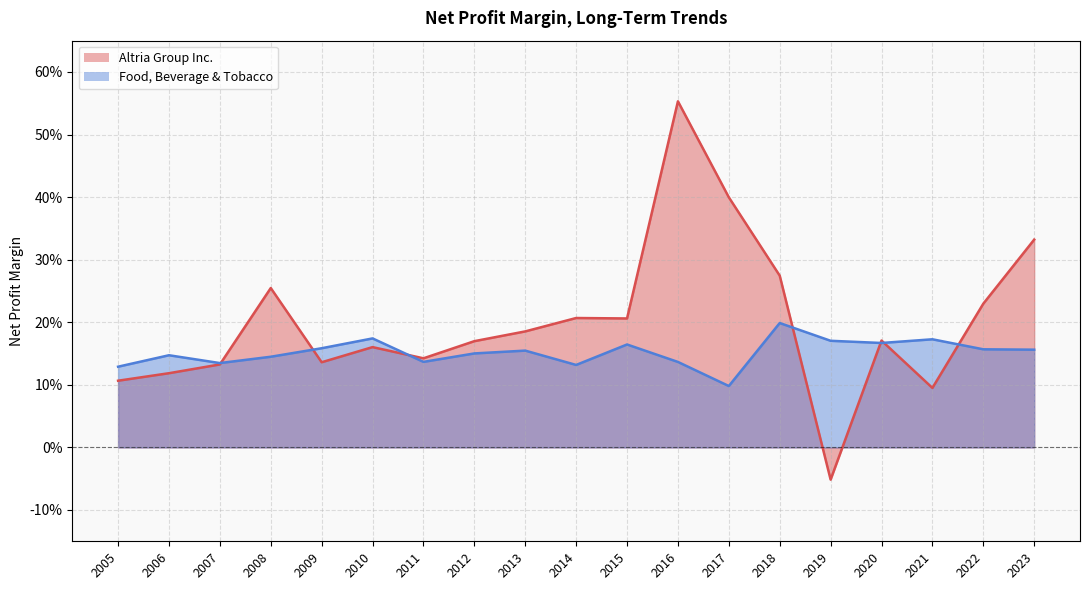

Read the Altria Group Inc. value at 2006.

0.1